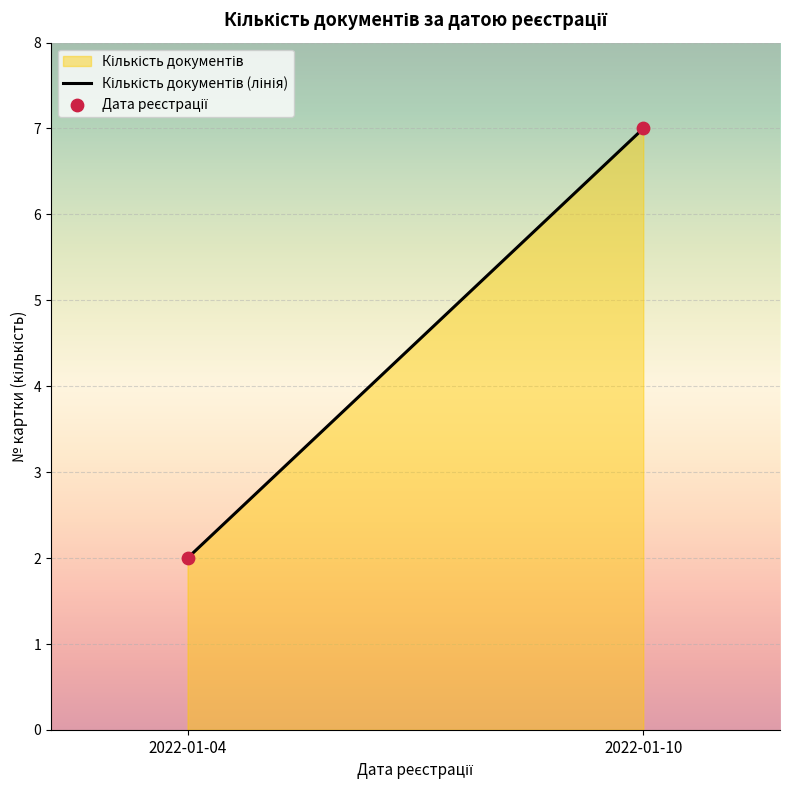

Which has a higher value, 2022-01-10 or 2022-01-10?

2022-01-10